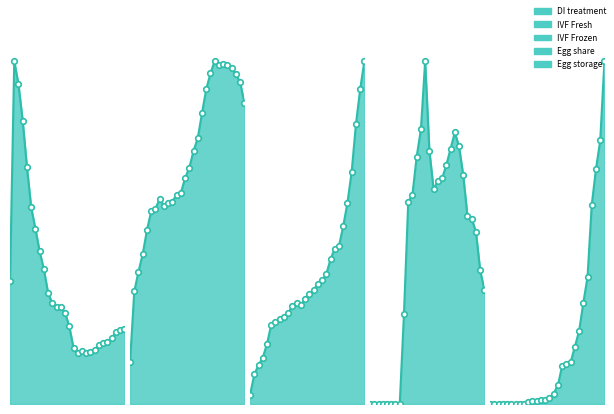

Is the value of Egg storage at 2015 greater than the value of Egg share at 2012?

Yes